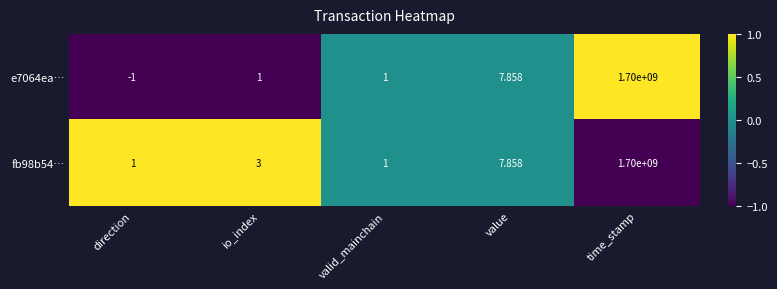

Where is e7064ea… nearest to the value 849999999?

value